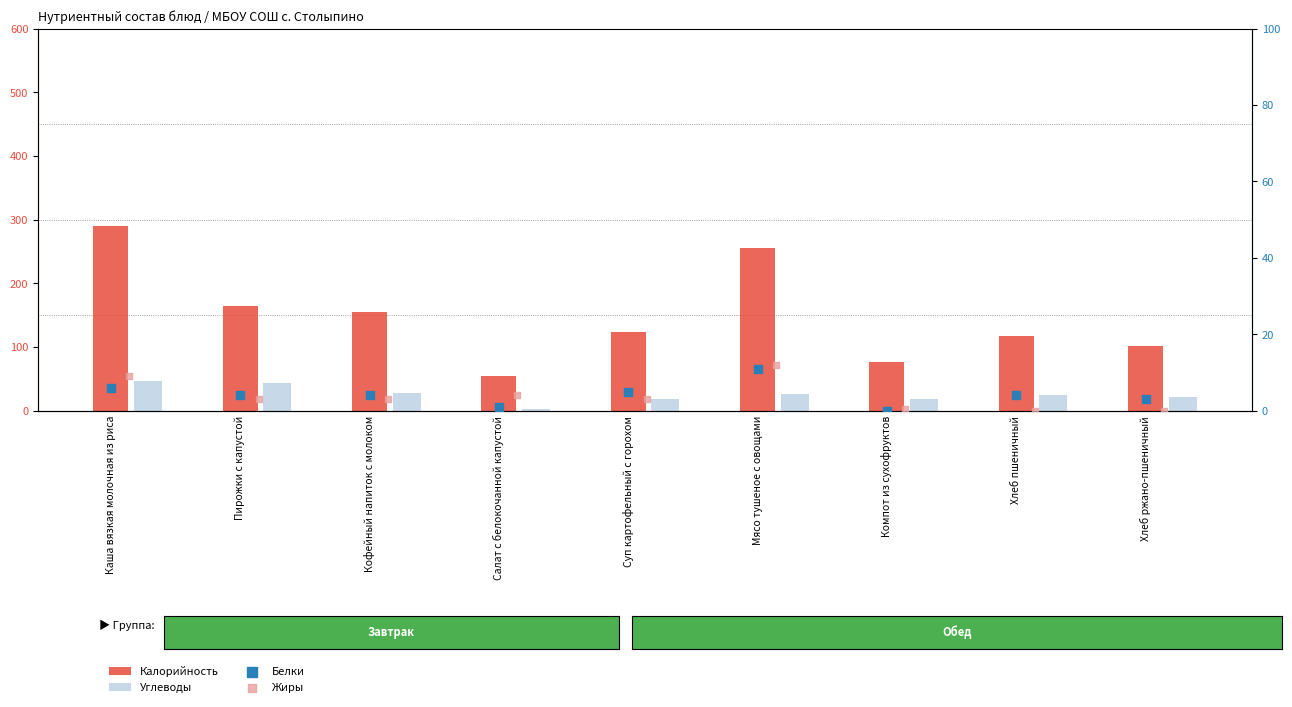

What are all the series names shown in the legend?

Калорийность, Углеводы, Белки, Жиры